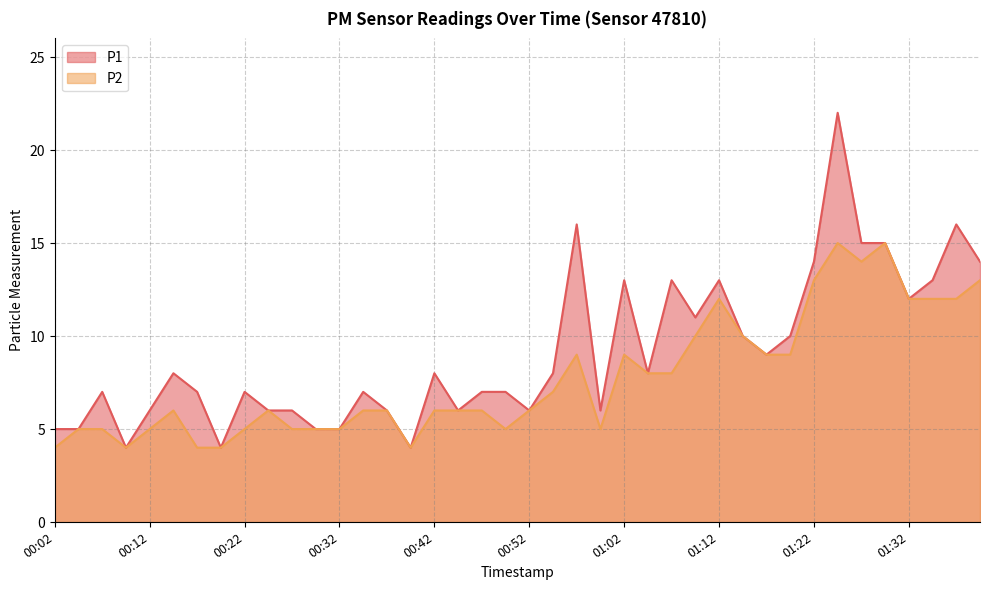

How many lines are shown in the chart?

2